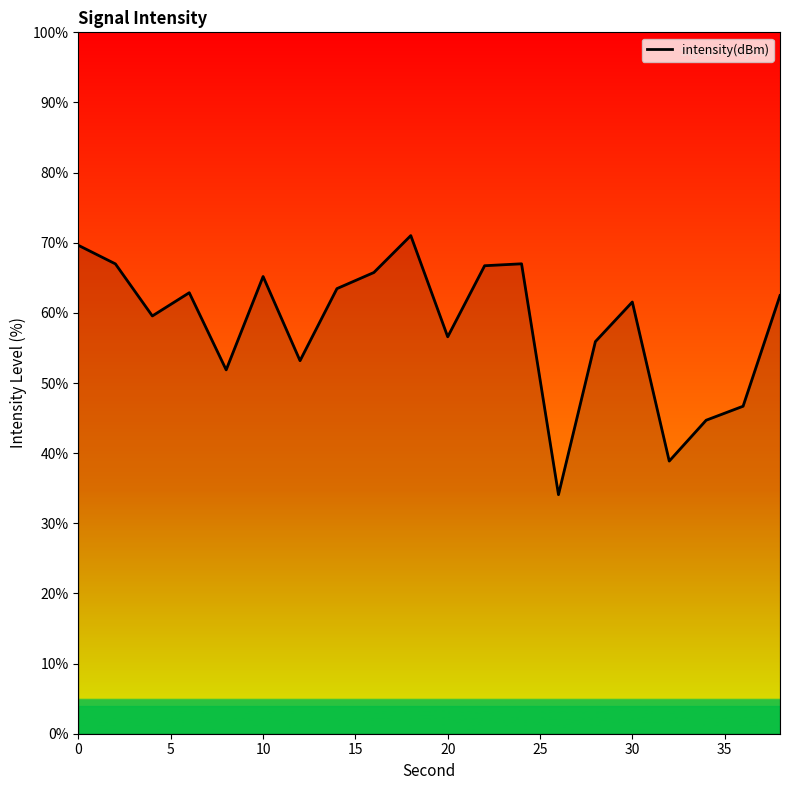

What is the difference between the maximum and minimum values?

36.9